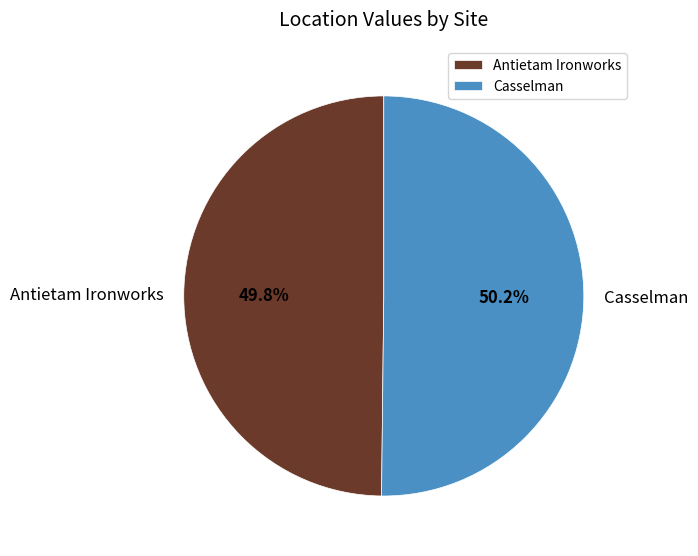

To the nearest percent, what percentage of the pie is Casselman?

50%